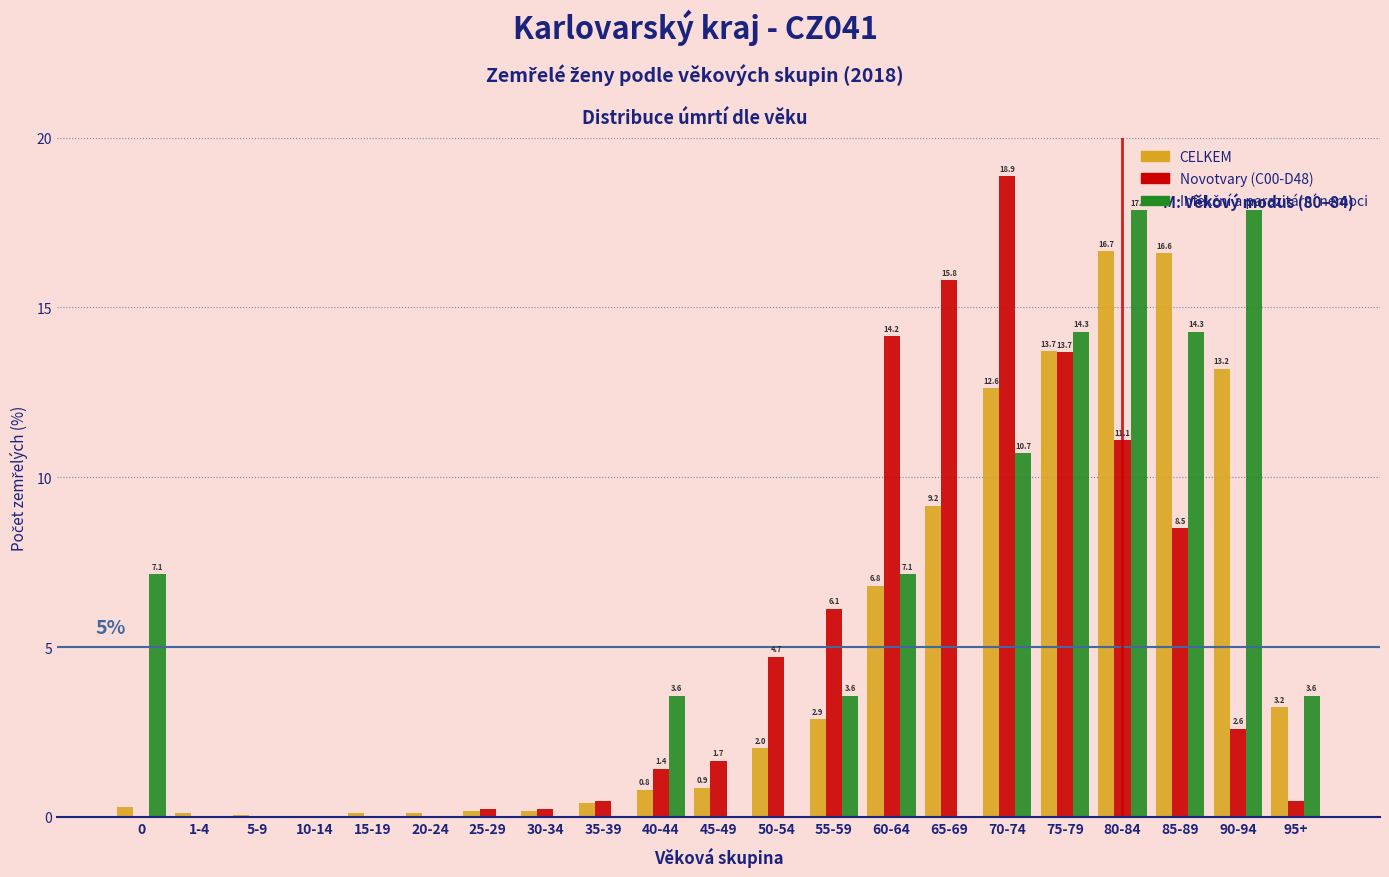

What is the sum of the Novotvary (C00-D48) values at 65-69 and 90-94?

18.4